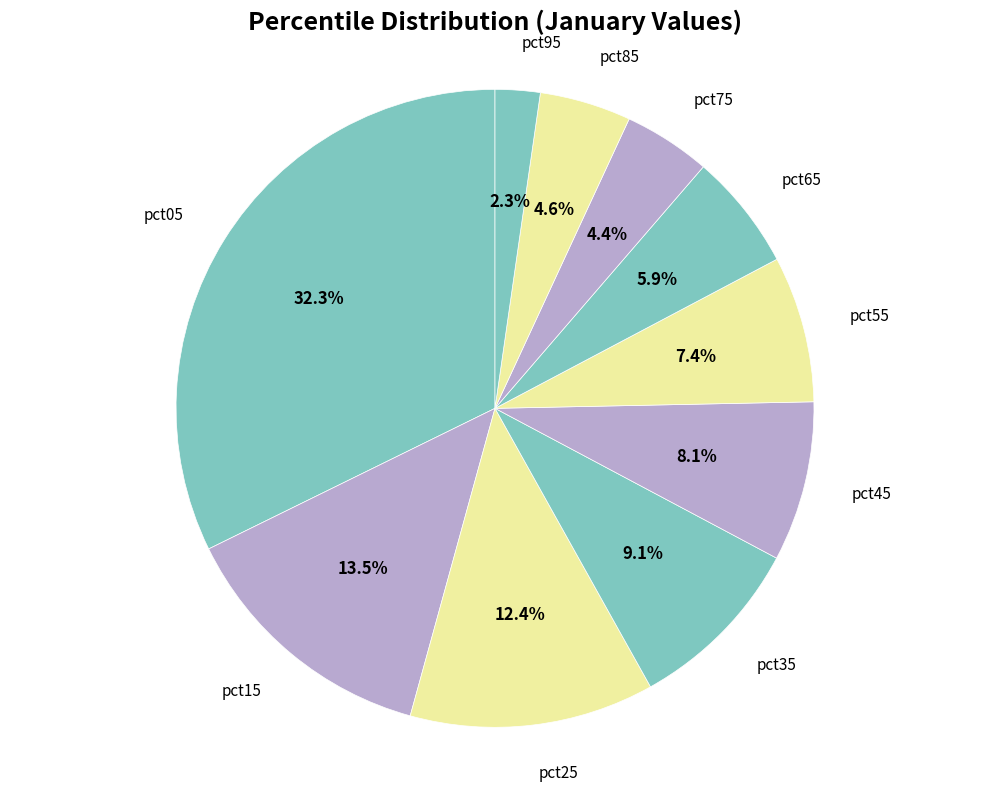

To the nearest percent, what is the average slice percentage?

10%